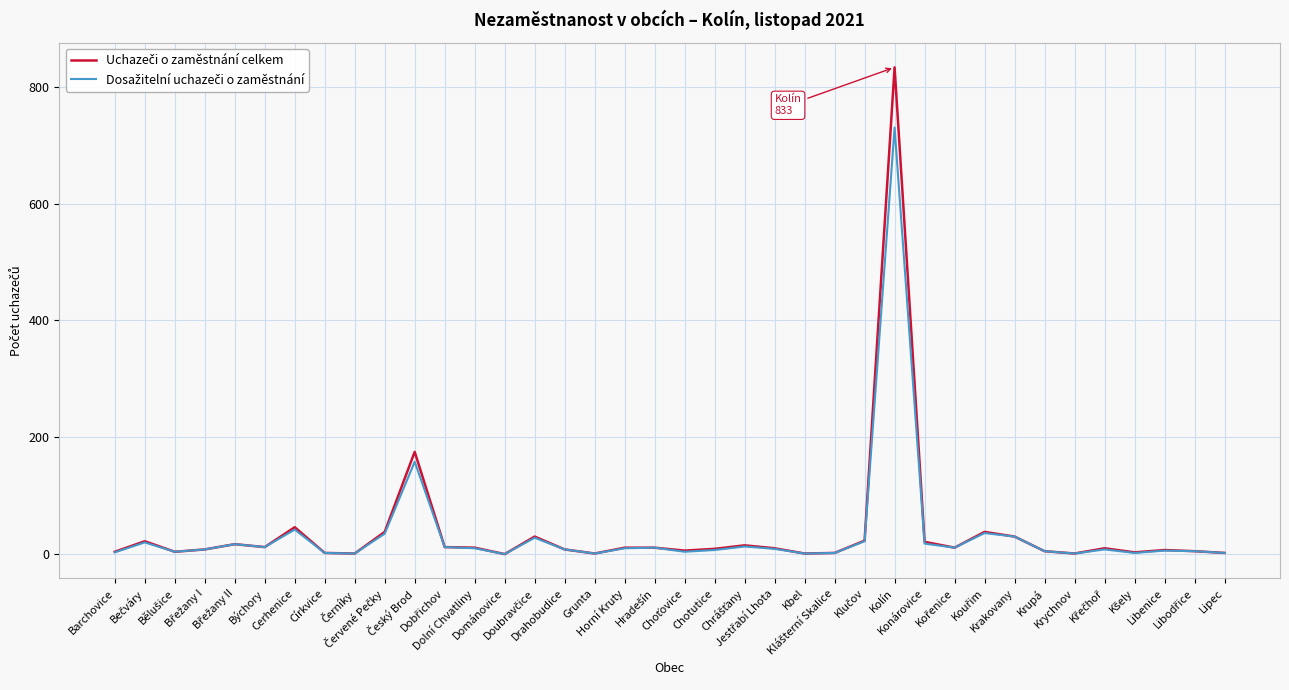

What is the greatest value displayed?

833